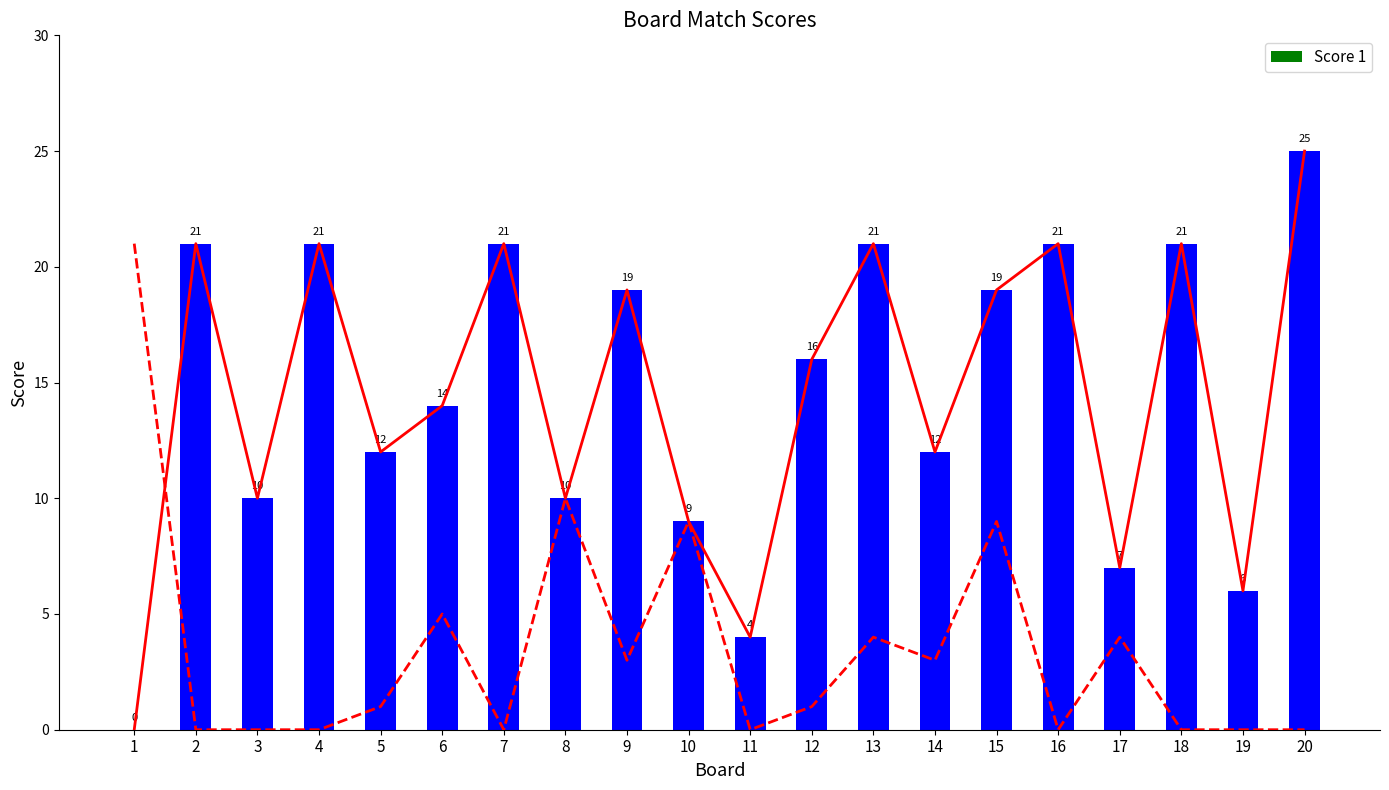

What is the change in value from 10 to 13?

+12